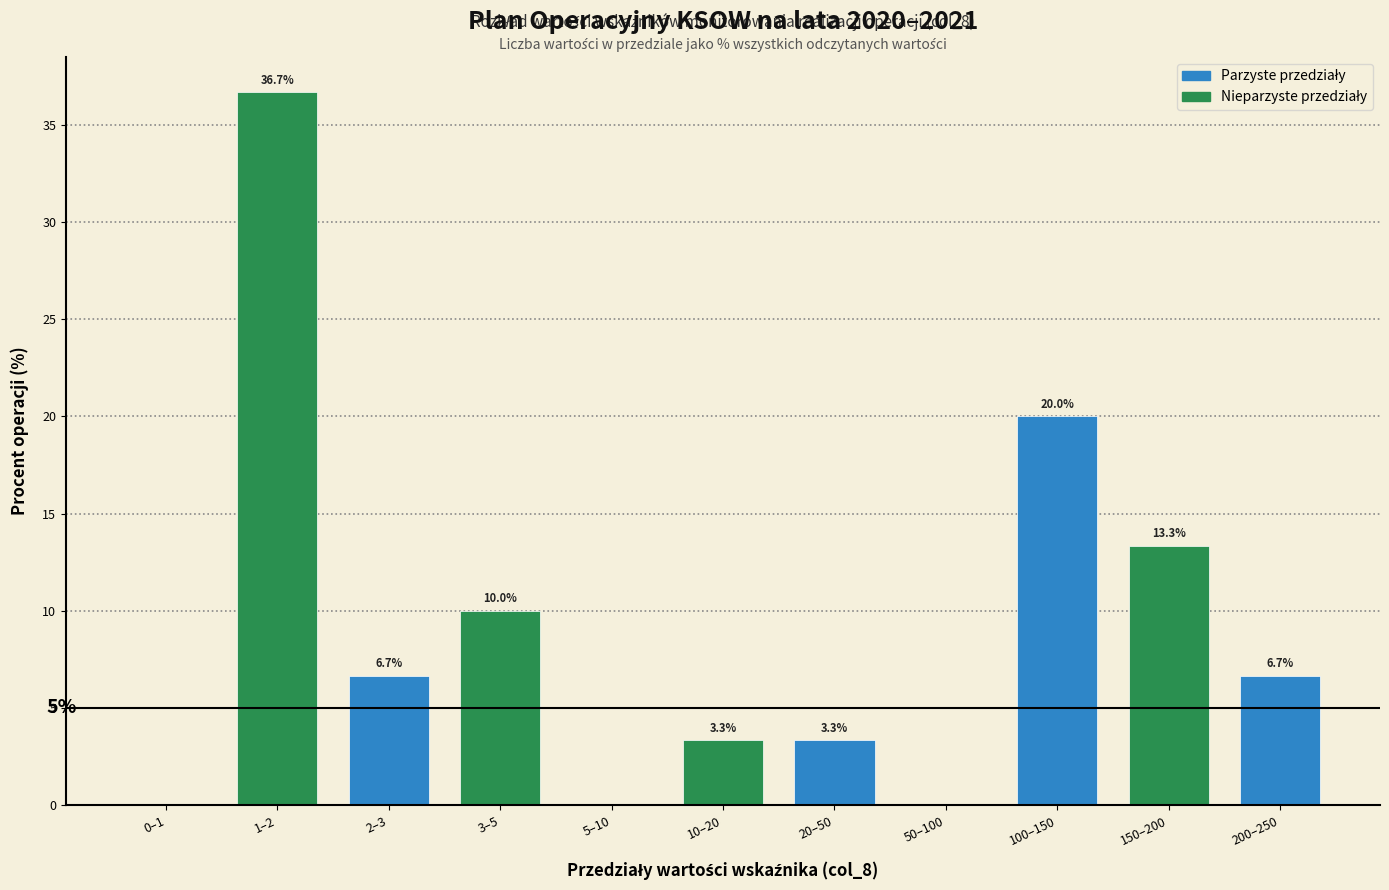

Reading left to right, what are all the values shown in this chart?

0–1=0.0	1–2=36.7	2–3=6.7	3–5=10.0	5–10=0.0	10–20=3.3	20–50=3.3	50–100=0.0	100–150=20.0	150–200=13.3	200–250=6.7